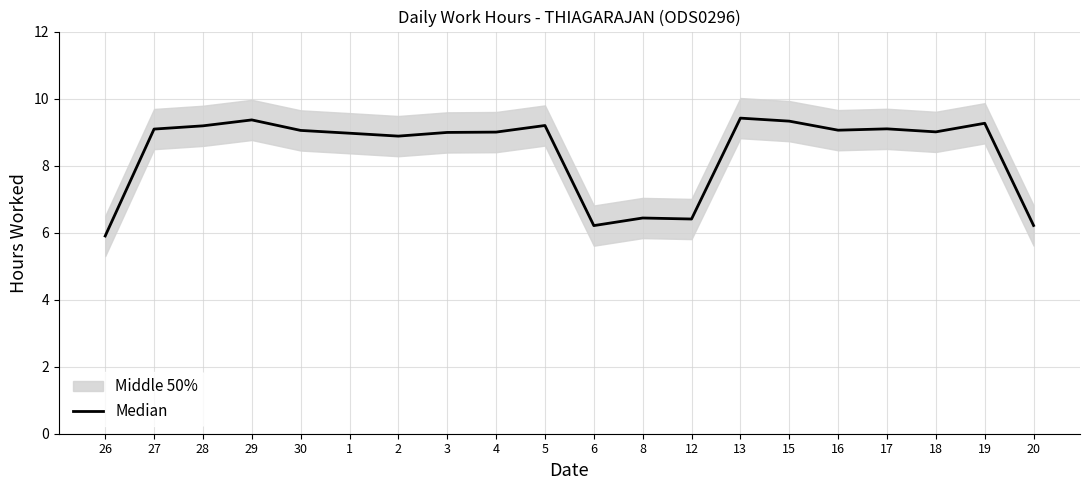

What position from the left is 15?

15